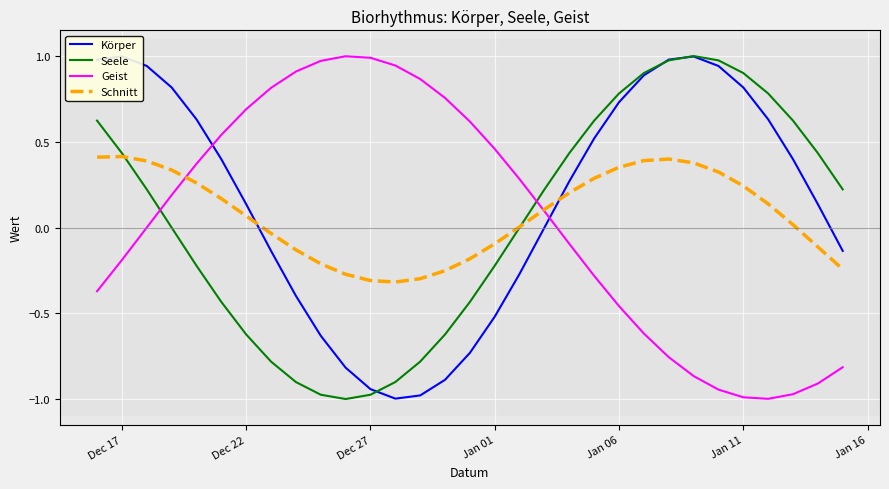

At how many categories does at least one series exceed 0?

31